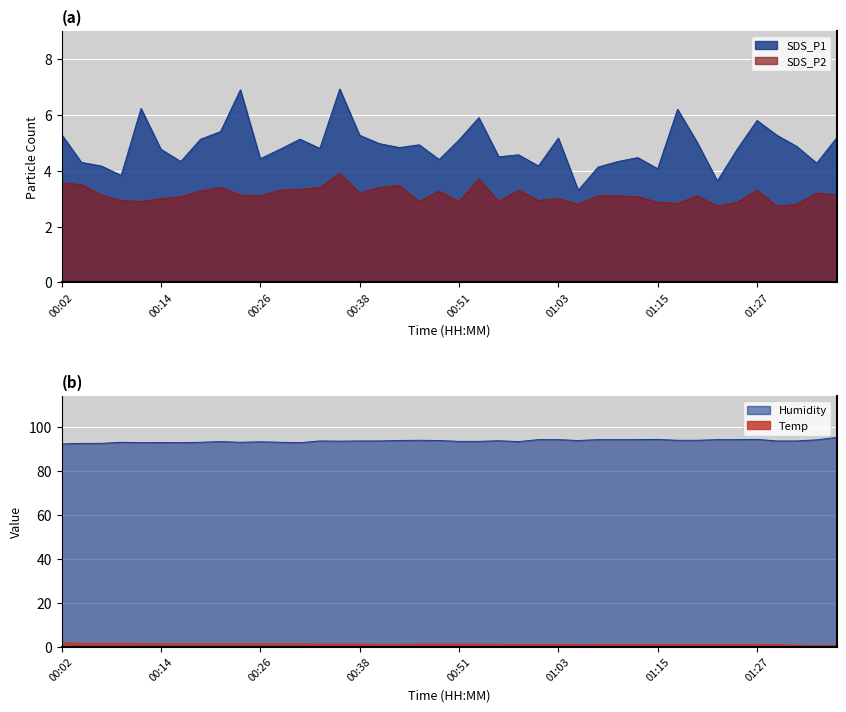

What is the spread (max minus min) of values at 00:38?

91.4